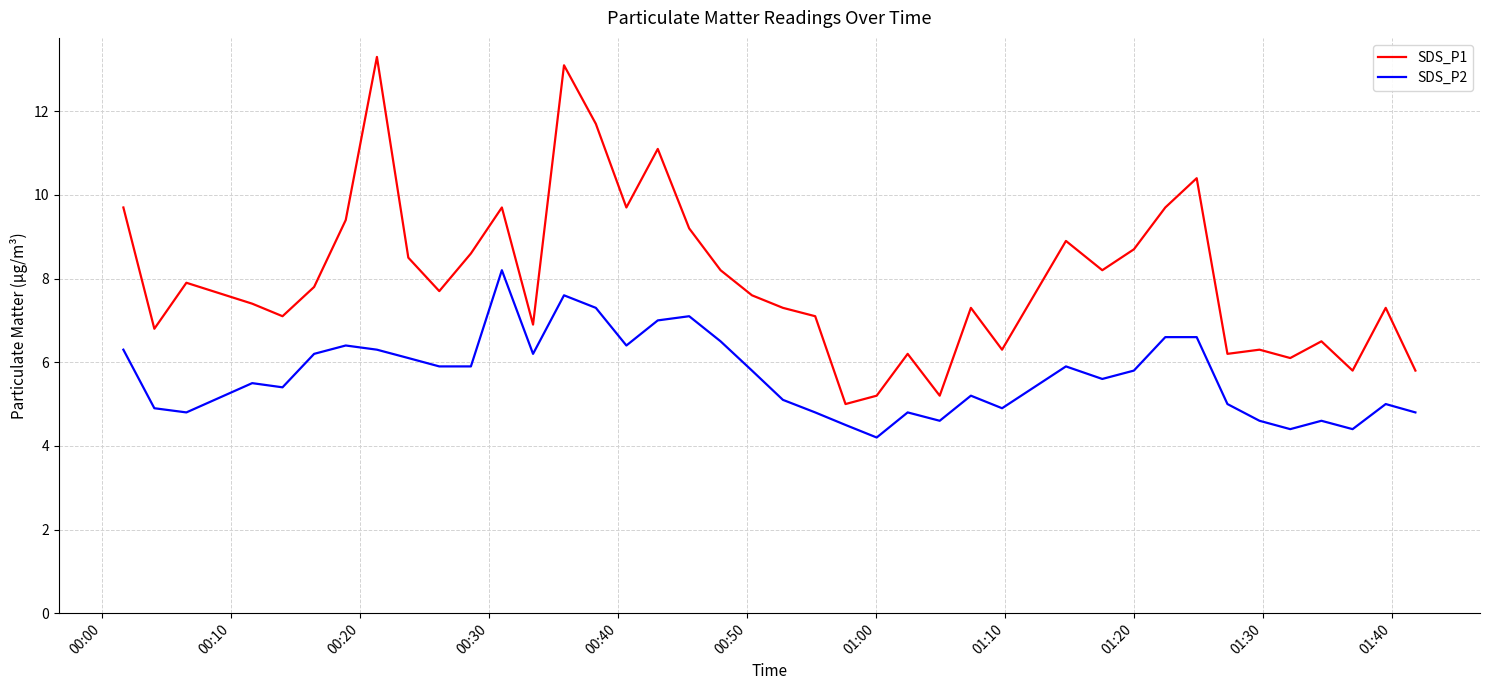

Is this an area chart (filled region under the line)?

No